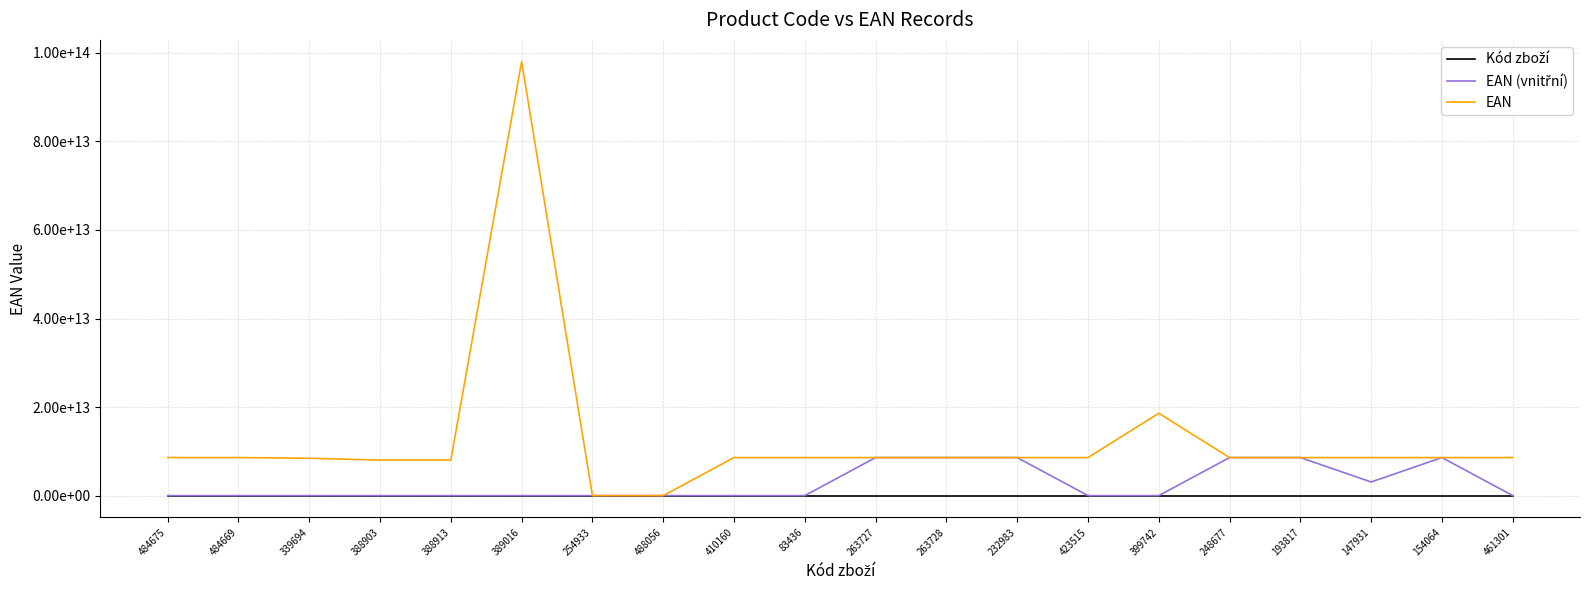

What is the label of the 14th point from the right?

254933